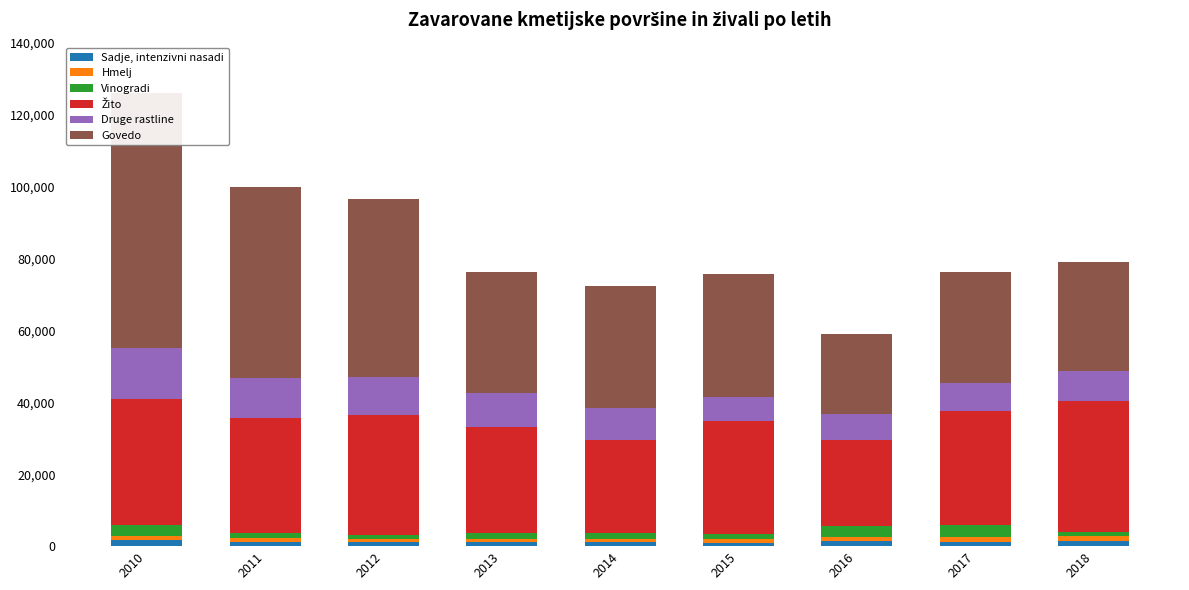

At how many categories does at least one series exceed 53853?

1